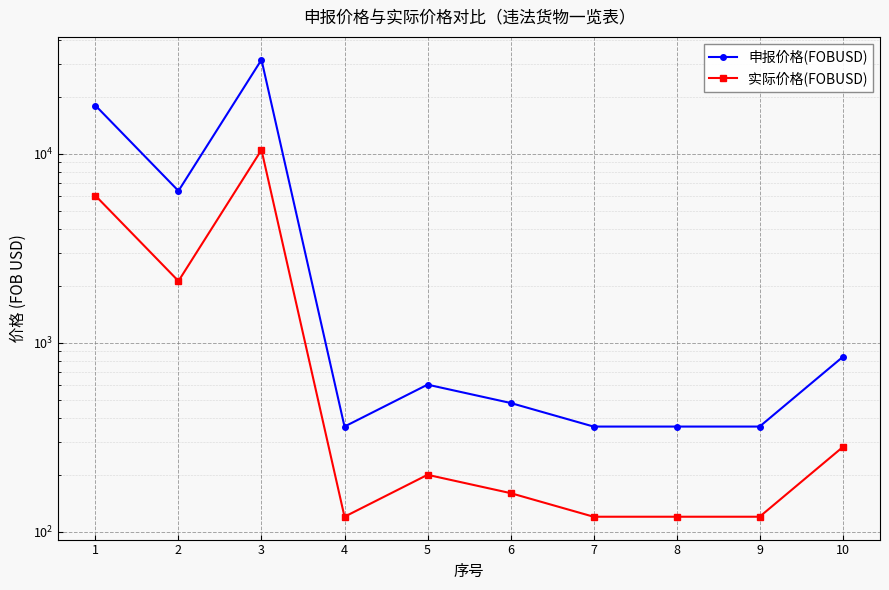

What is the difference between the second highest and second lowest values in the 申报价格(FOBUSD) series?

17640